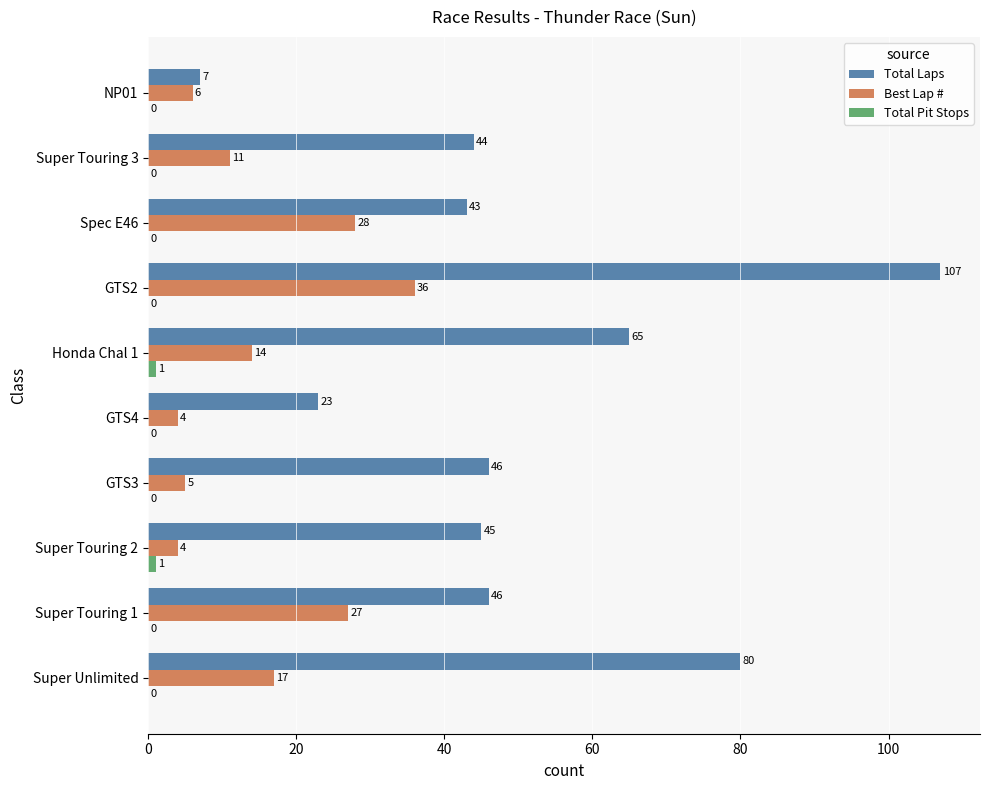

What is the total value across all series at GTS2?

143